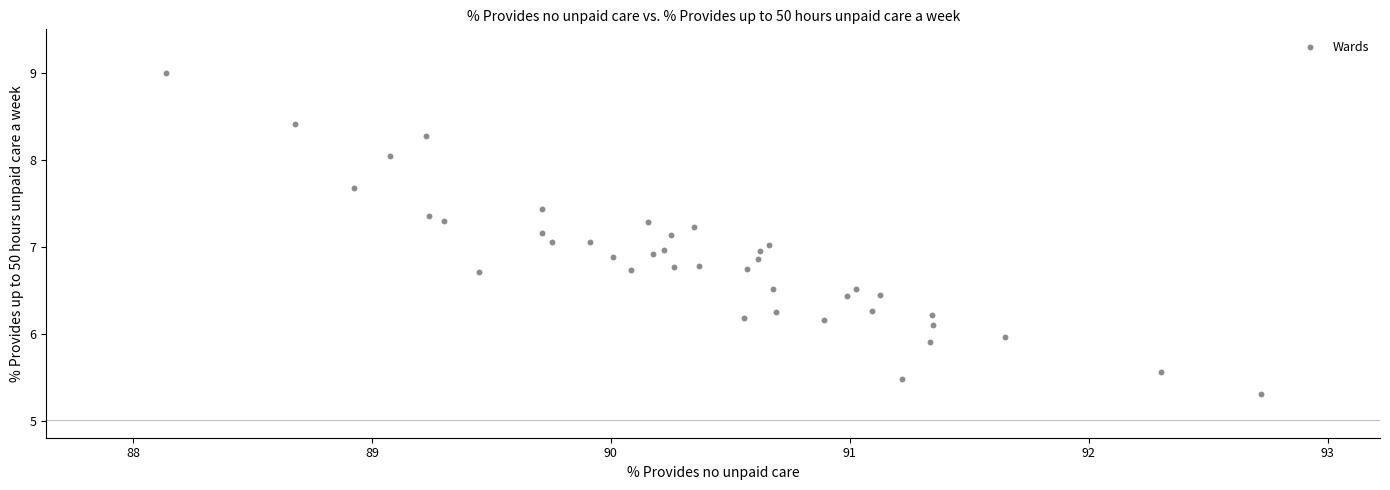

What is the range of Y values (max minus min)?

3.7